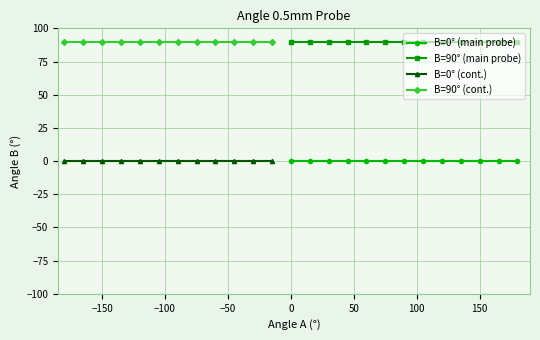

True or false: Series B (0.5mm Probe) and Series A (0.5mm Probe) cross at least once.

False